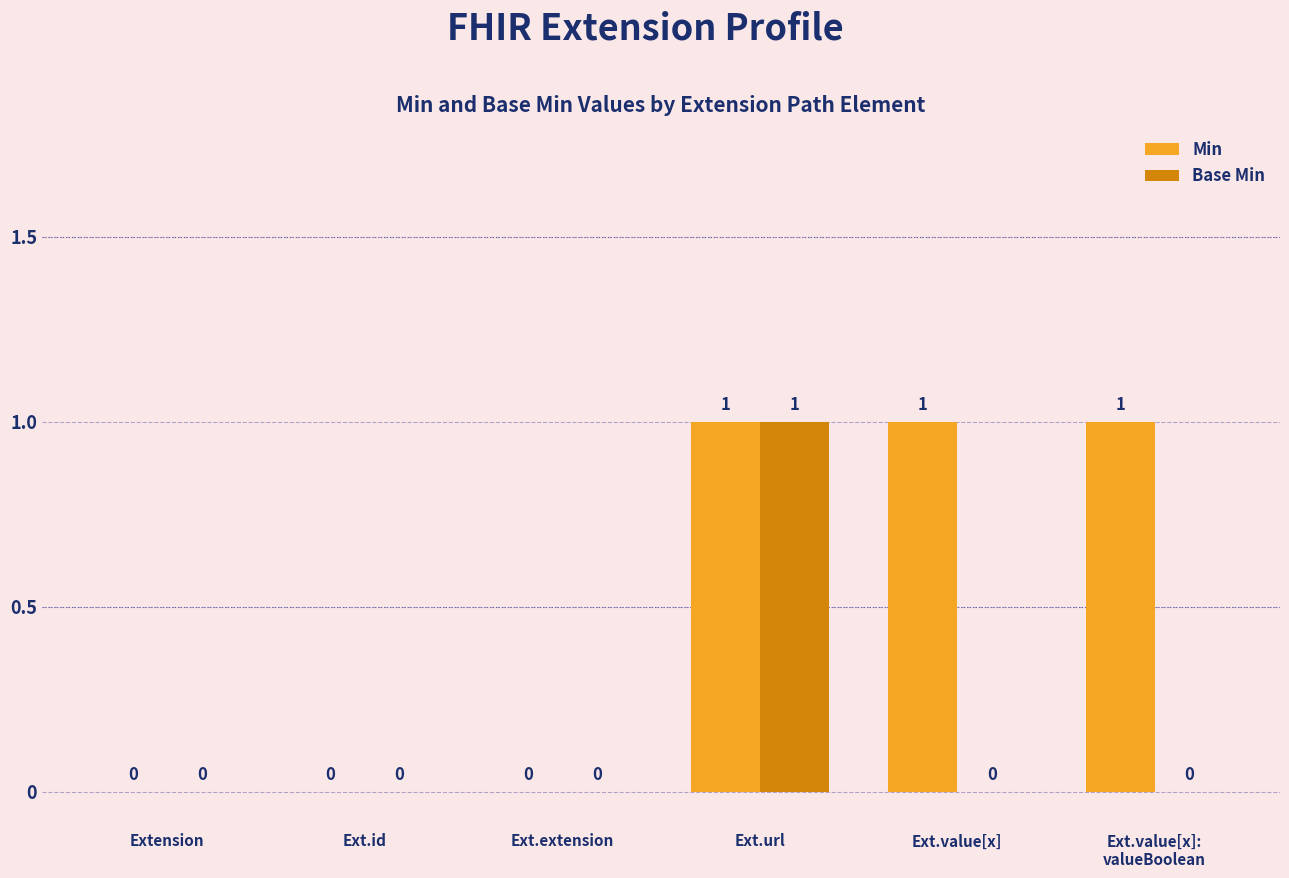

How many Min values are between 0 and 1?

6